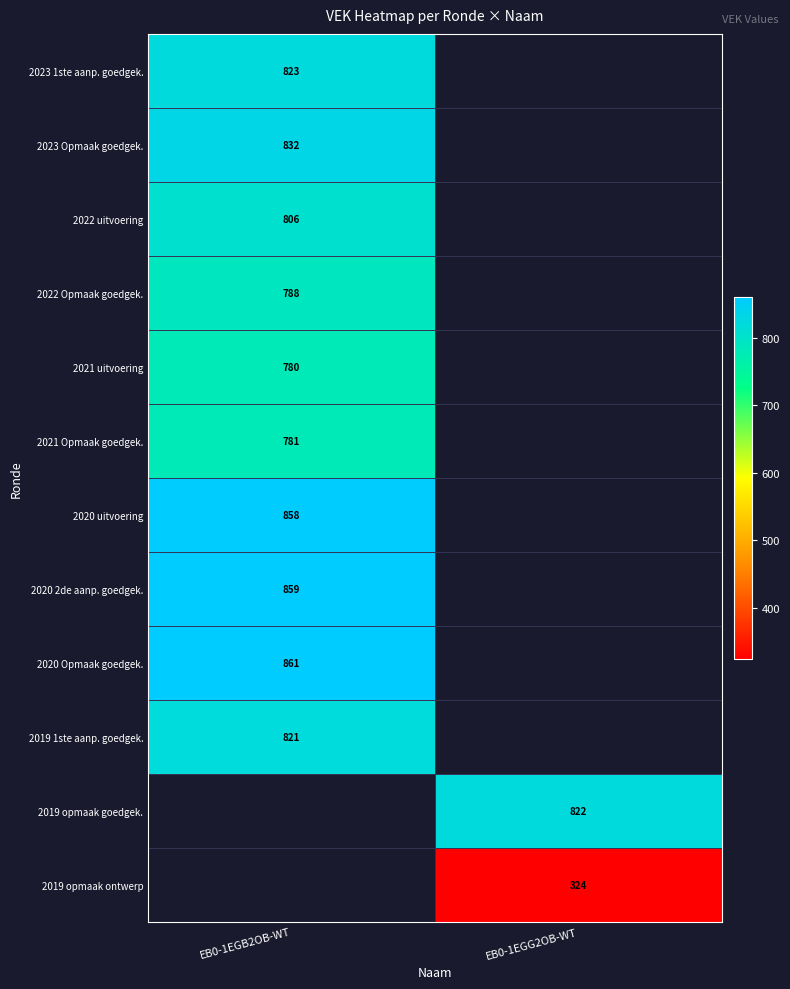

The 2020 Opmaak goedgek. series shows 861 at EB0-1EGB2OB-WT. True or false?

True